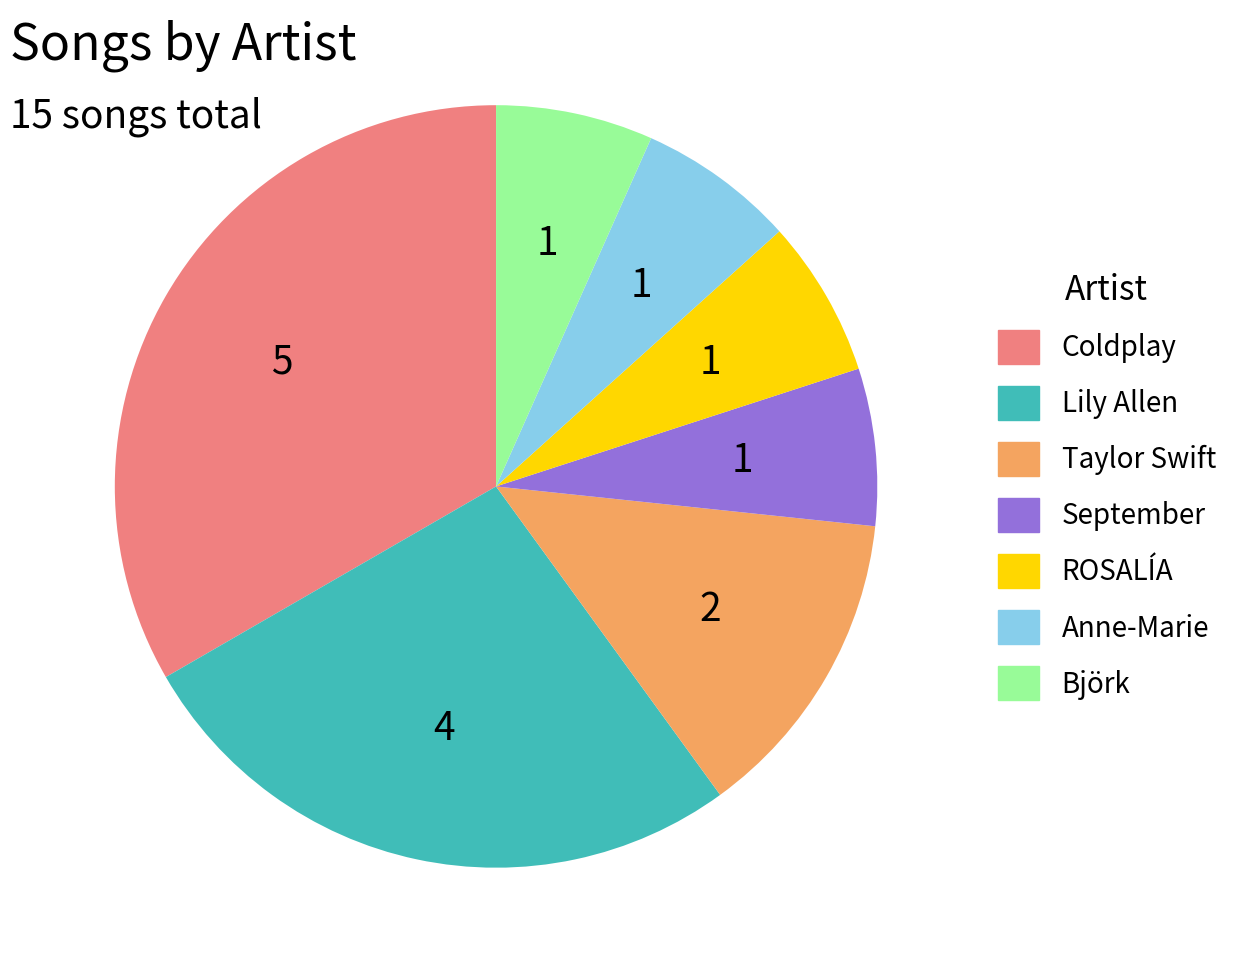

Is Björk the majority of the pie?

No